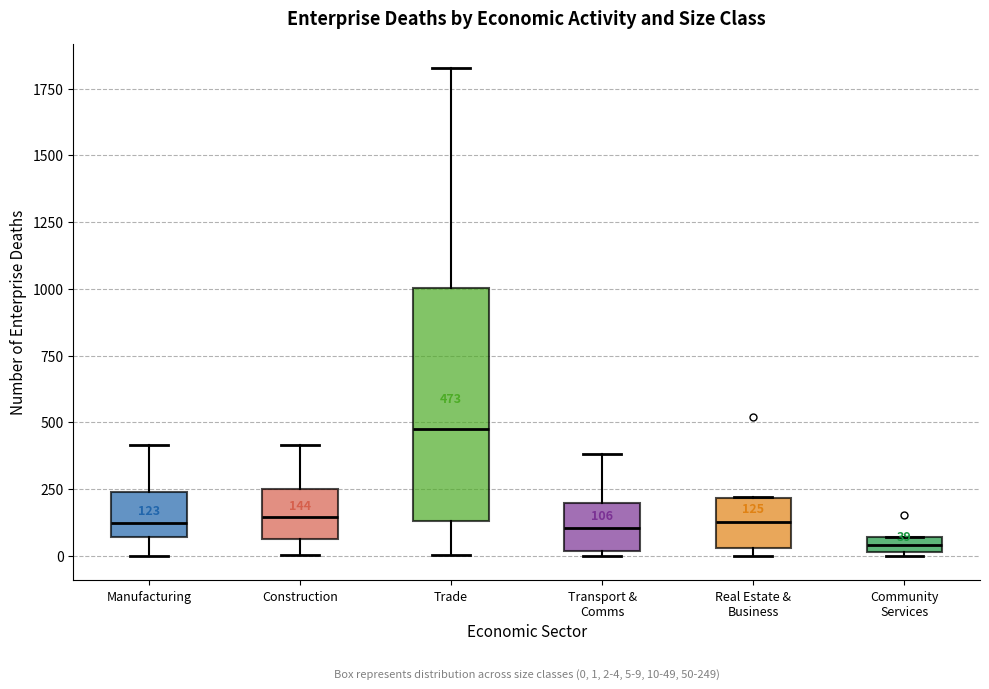

Which box has the lowest median line?

Community Services